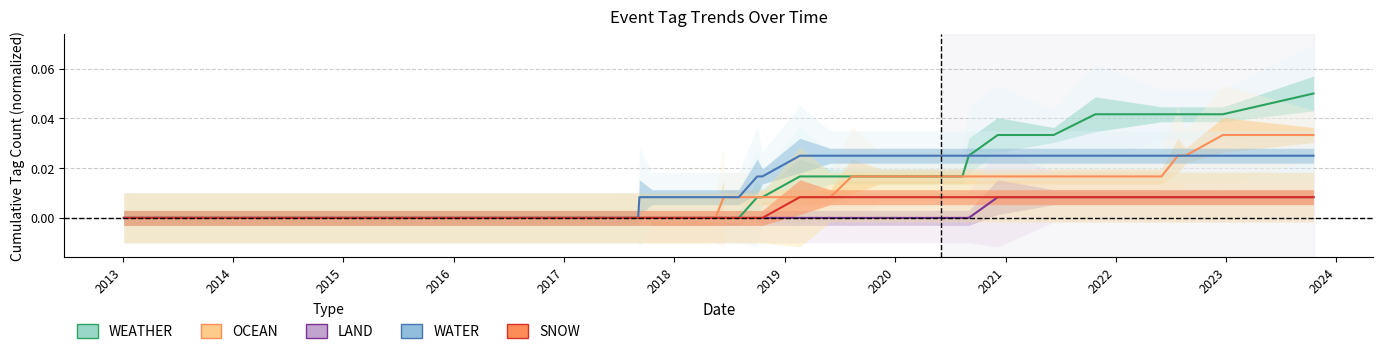

What is the maximum value shown in the chart?

0.1